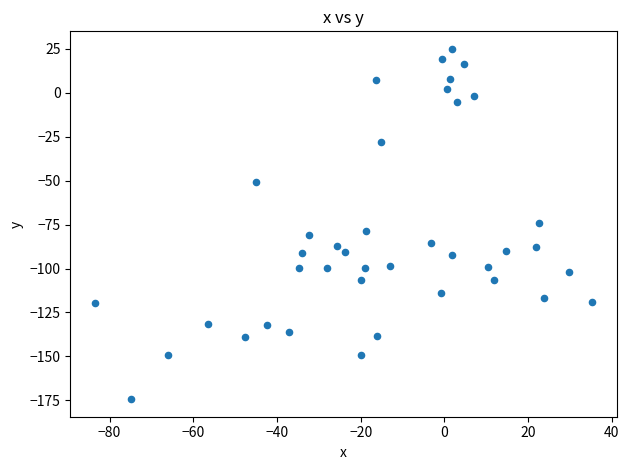

What is the range of X values (max minus min)?

118.7